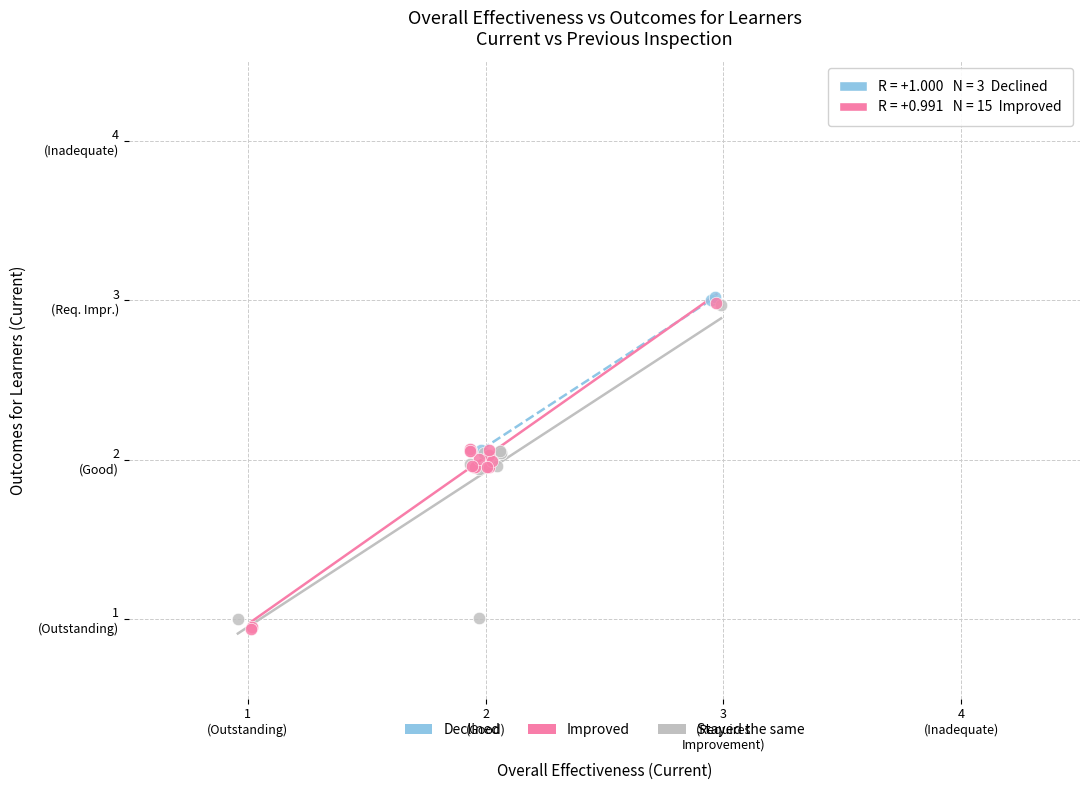

Which series reaches the maximum Y coordinate?

Declined